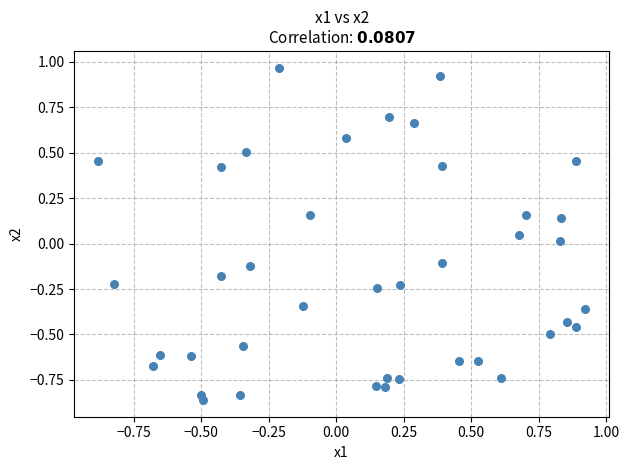

What is the range of X values (max minus min)?

1.8